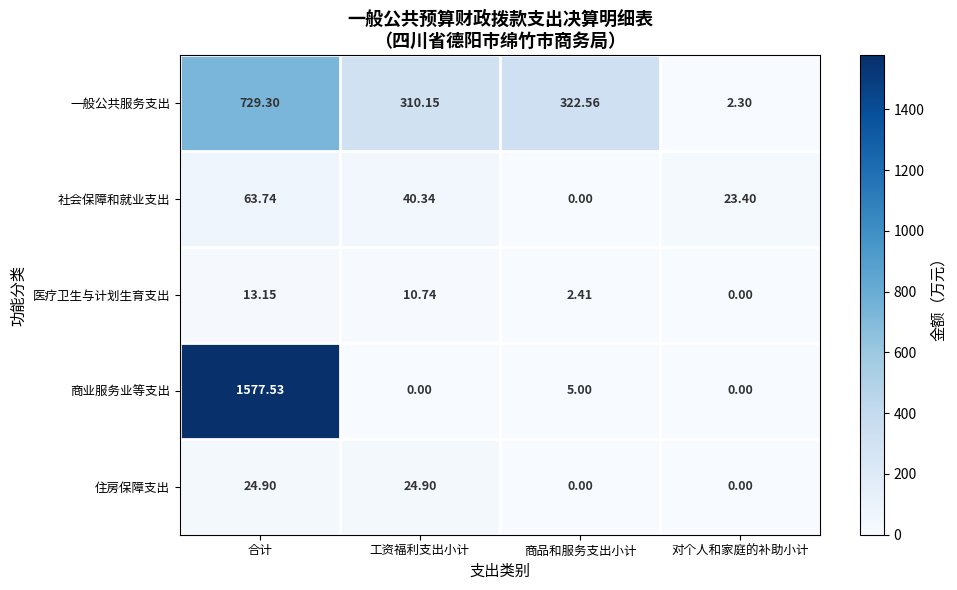

Which series has the widest spread of values?

商业服务业等支出